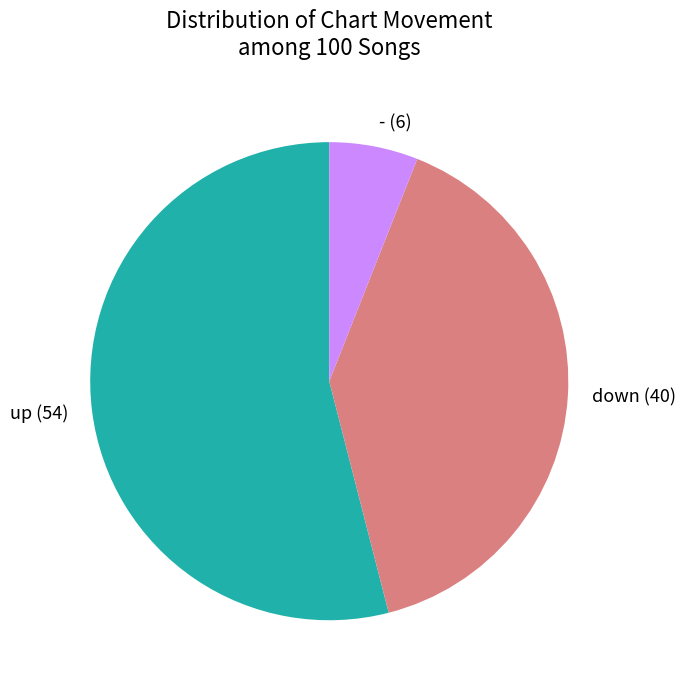

Do - and up together represent more than half of the pie?

Yes